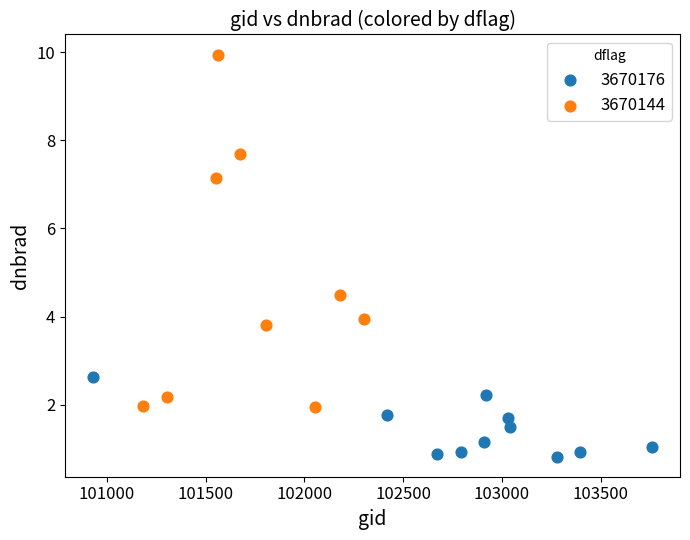

Which series has the largest Y range (max minus min)?

3670144